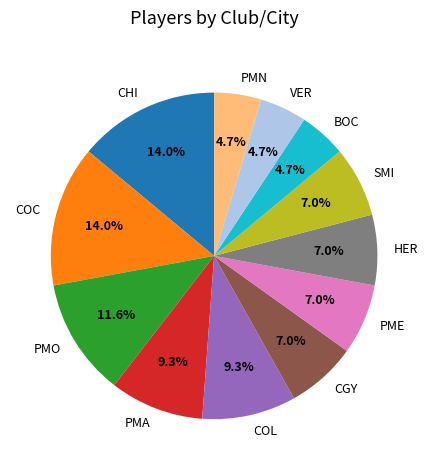

Is there a majority slice in this chart?

No